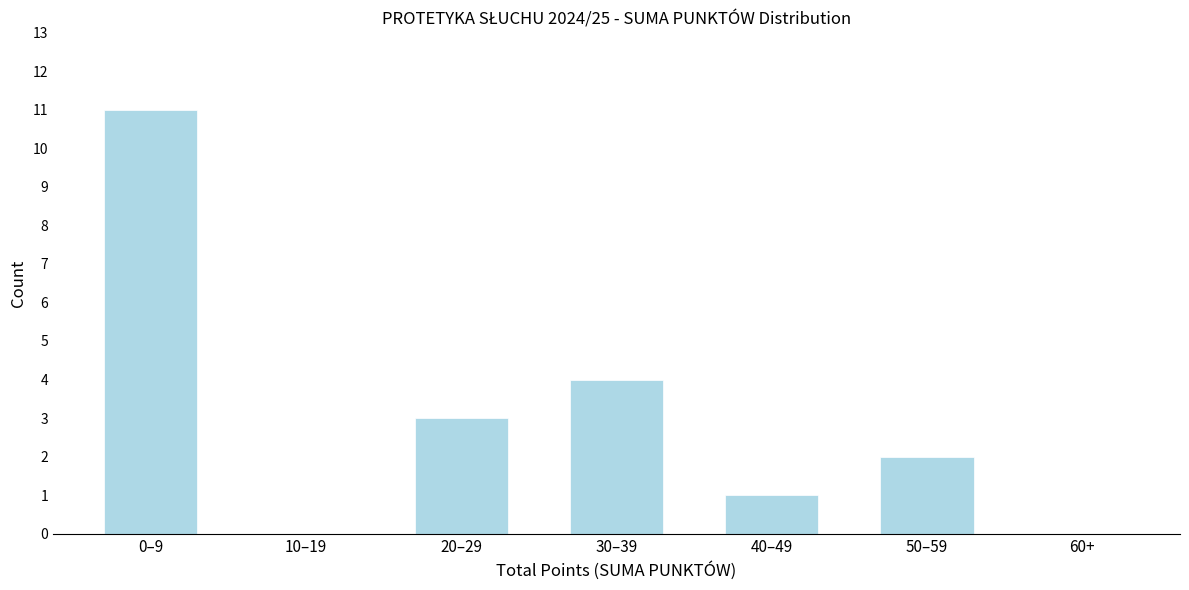

Reading left to right, extract all data points from this chart.

0–9=11	10–19=0	20–29=3	30–39=4	40–49=1	50–59=2	60+=0